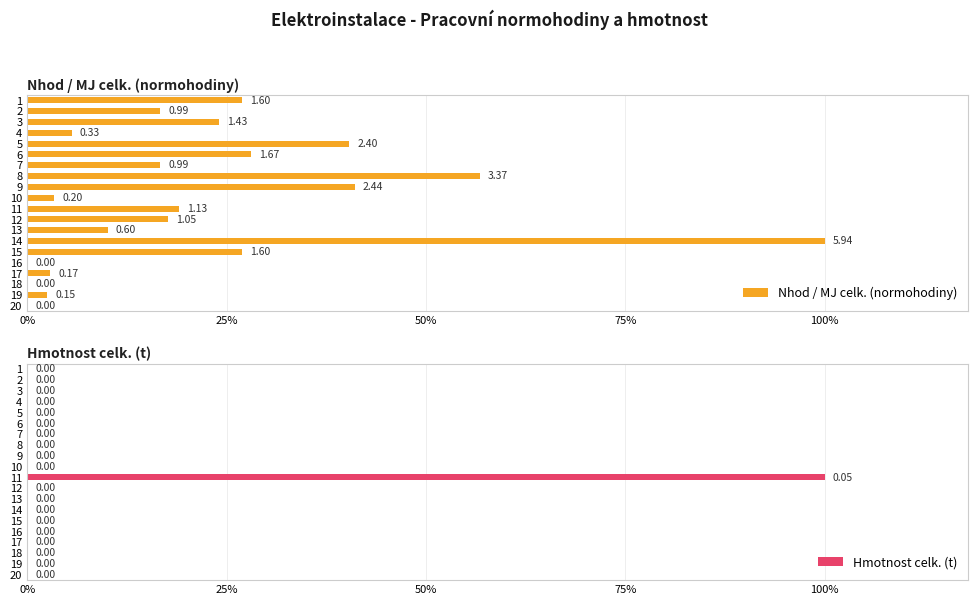

At which label does Hmotnost celk. (t) reach its peak?

11